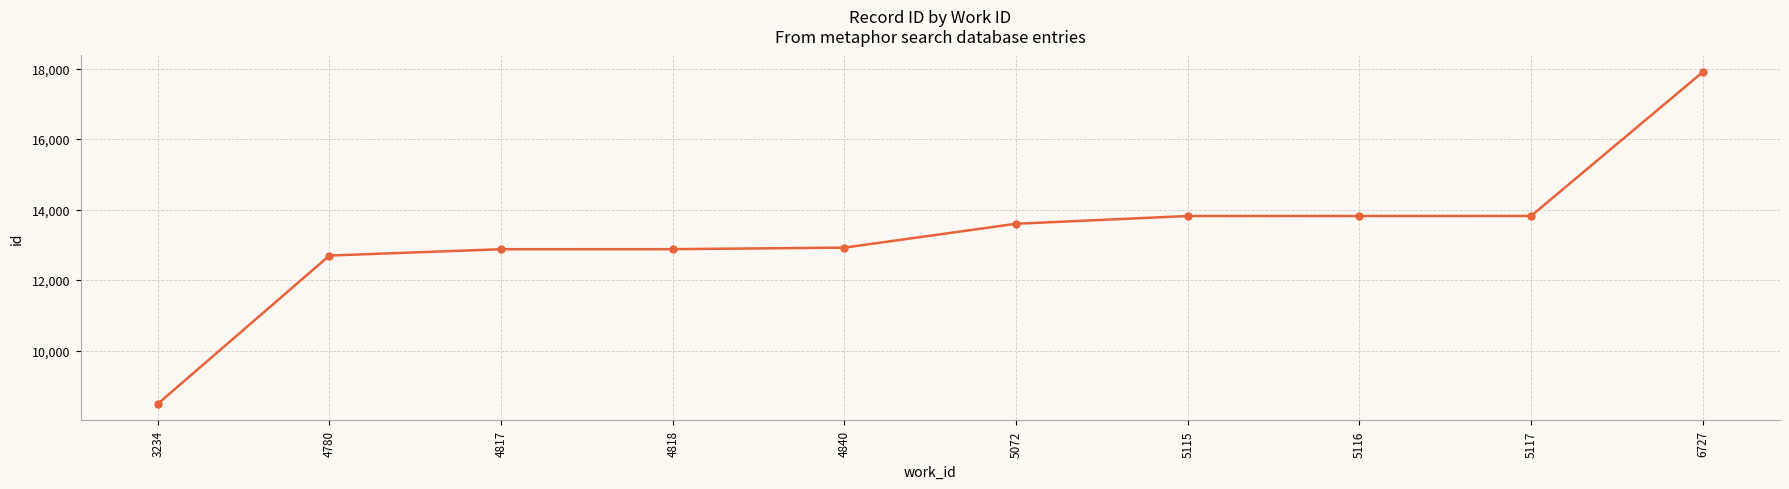

What is the sum of the values at 5117 and 4817?

26694